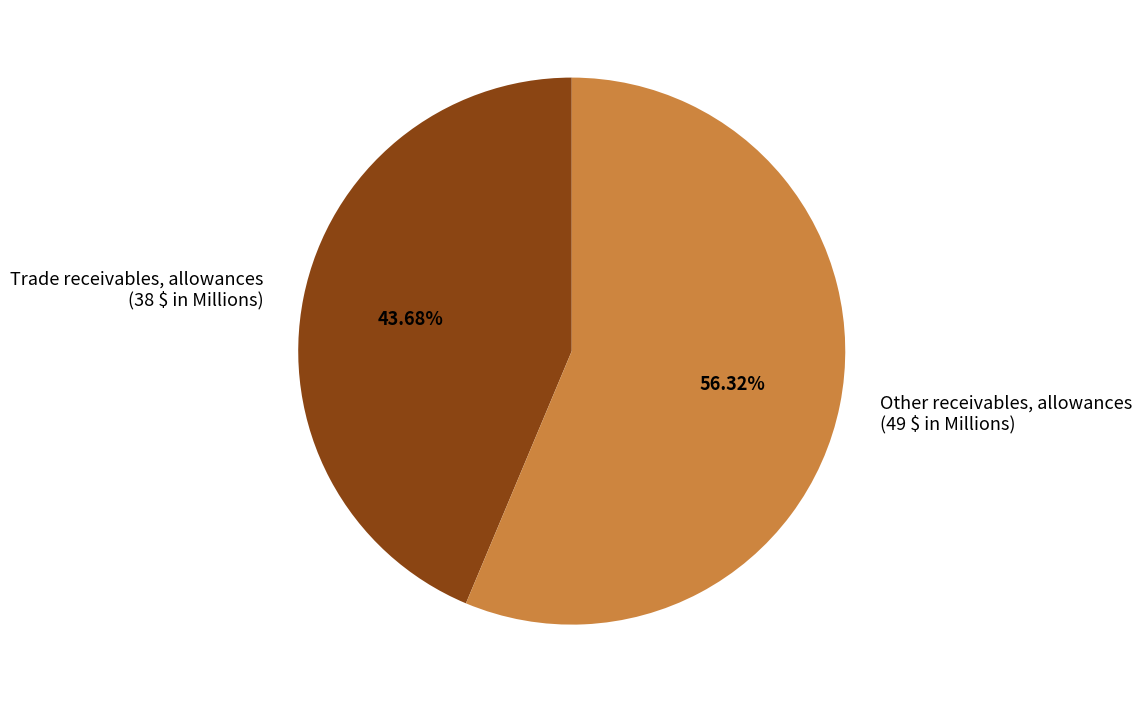

Which has a higher value, Trade receivables, allowances or Other receivables, allowances?

Other receivables, allowances